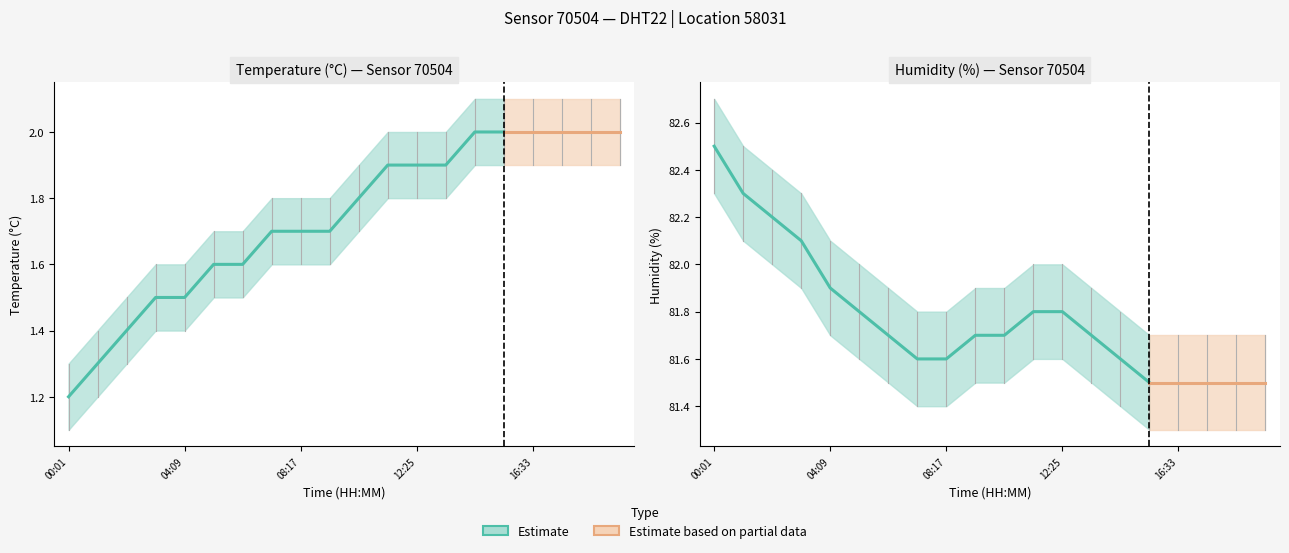

What is the spread (max minus min) of values at 14:29?

79.9